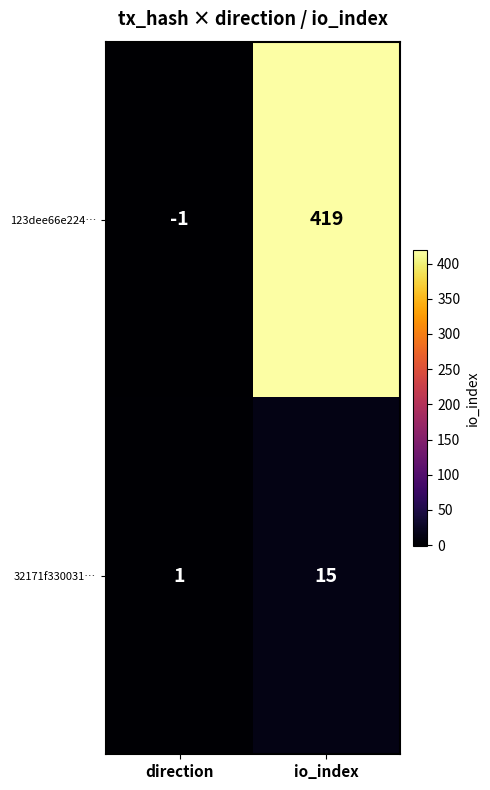

What is the sum of all 32171f330031… values?

16